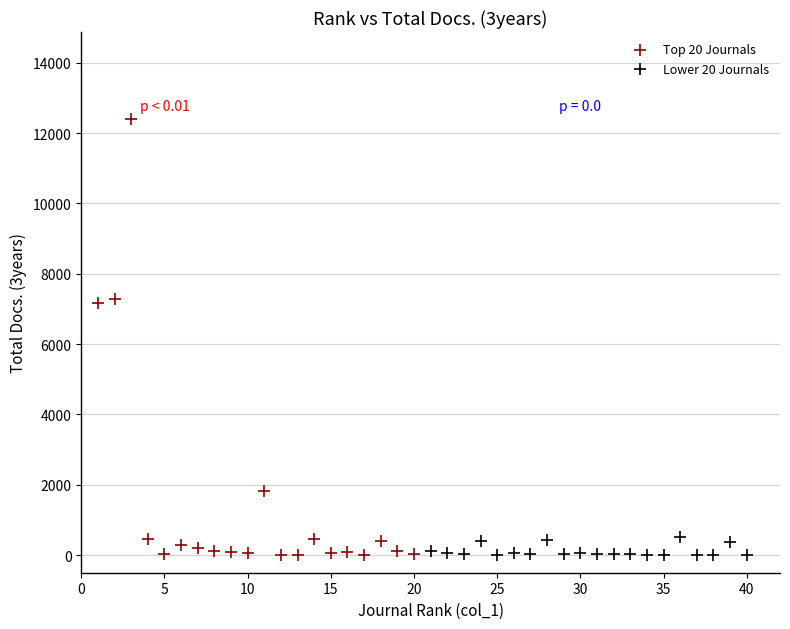

What are all the series names shown in the legend?

Top 20 Journals, Lower 20 Journals